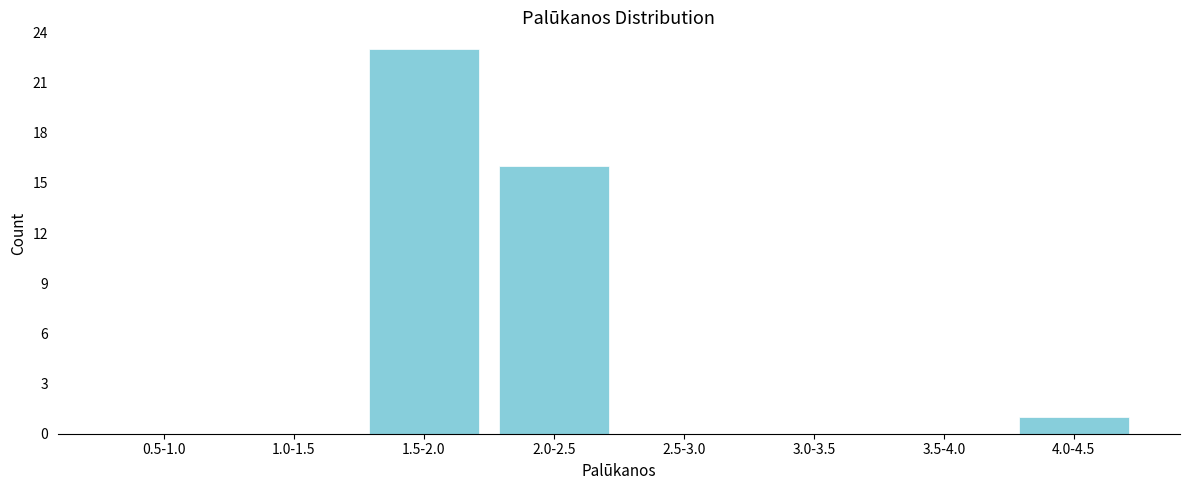

Reading left to right, transcribe all the data shown in this chart.

0.5-1.0=0	1.0-1.5=0	1.5-2.0=23	2.0-2.5=16	2.5-3.0=0	3.0-3.5=0	3.5-4.0=0	4.0-4.5=1